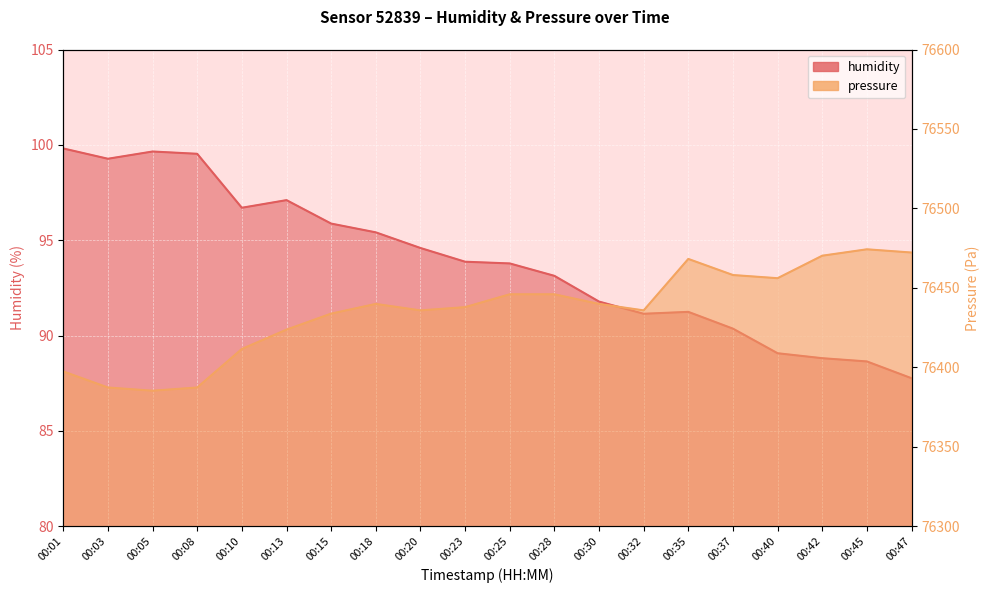

In humidity, how many points are higher than both neighbors (excluding endpoints)?

3